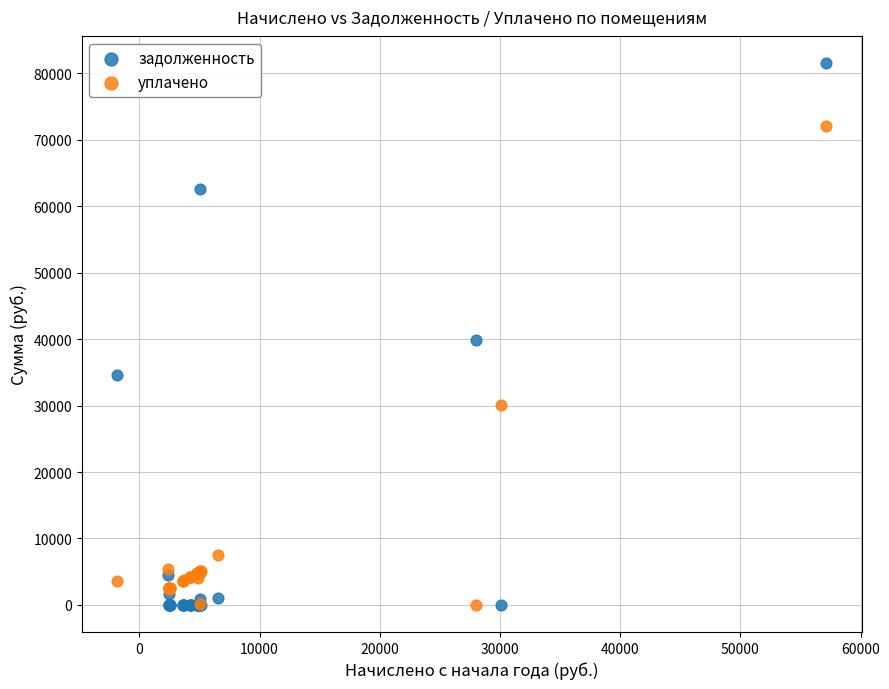

In the уплачено series, what Y value is closest to 36023?

30056.4